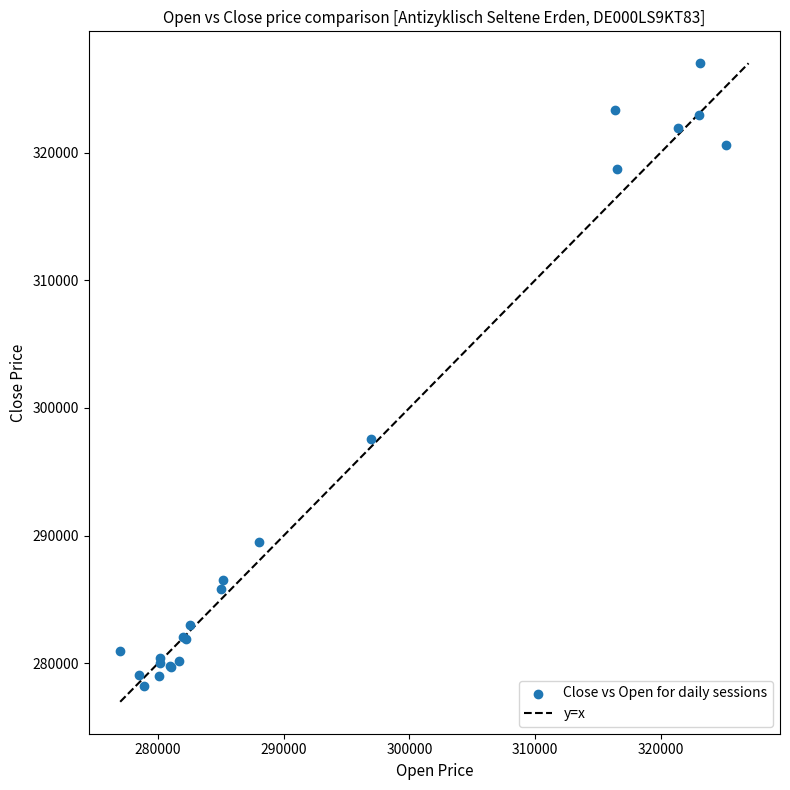

What Y value in the scatter plot is closest to 302607?

297590